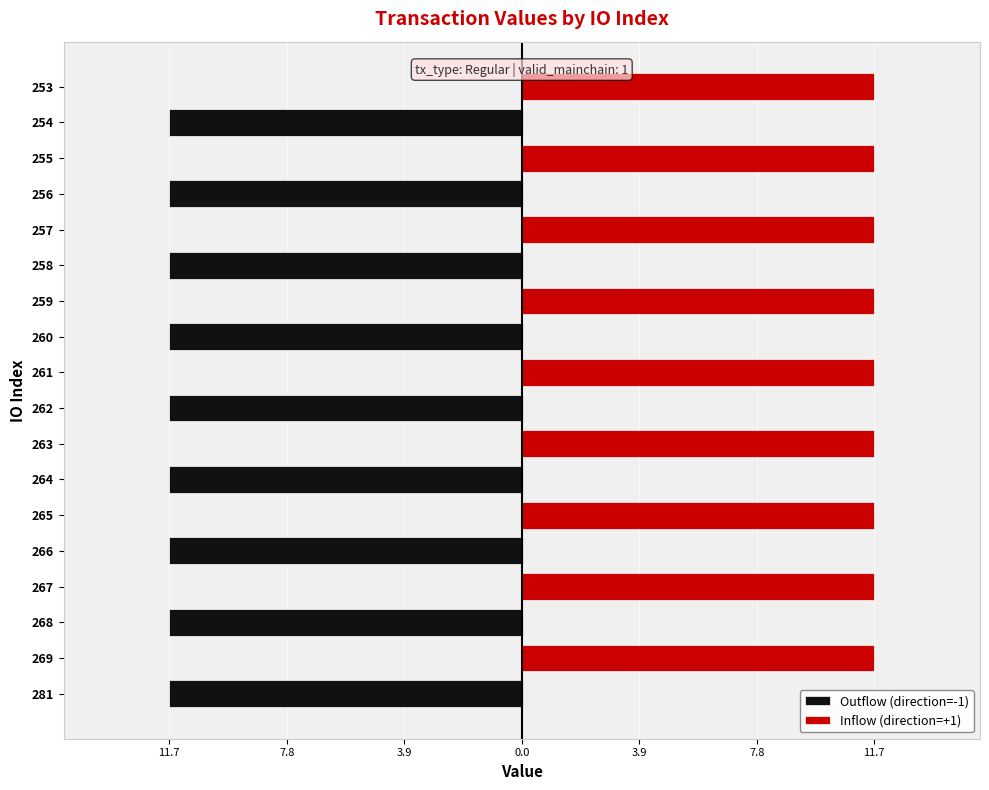

Does the chart contain stacked bars?

No